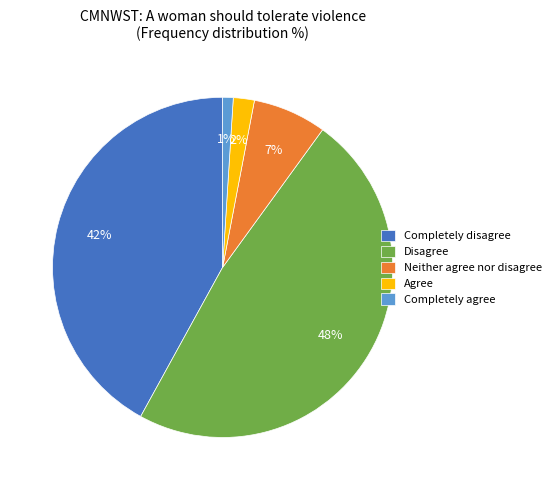

The Neither agree nor disagree slice represents 7% of the pie. True or false?

True